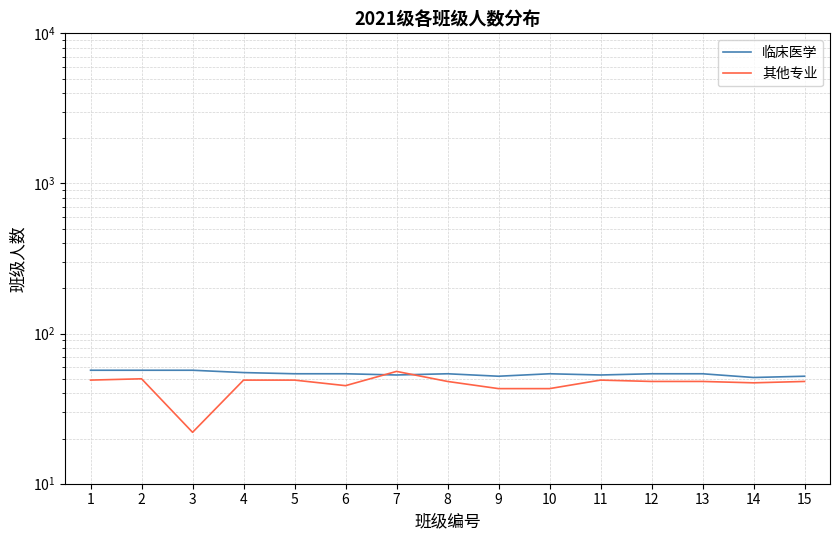

What is the spread (max minus min) of values at 6?

9